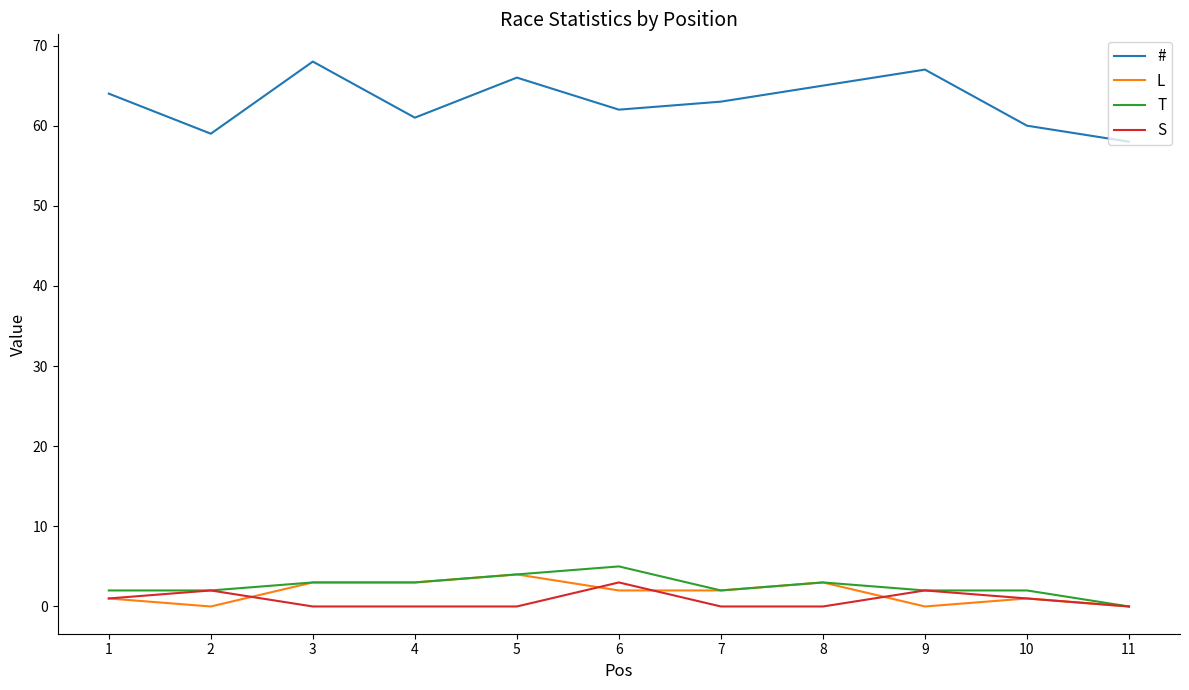

What is the greatest value displayed?

68